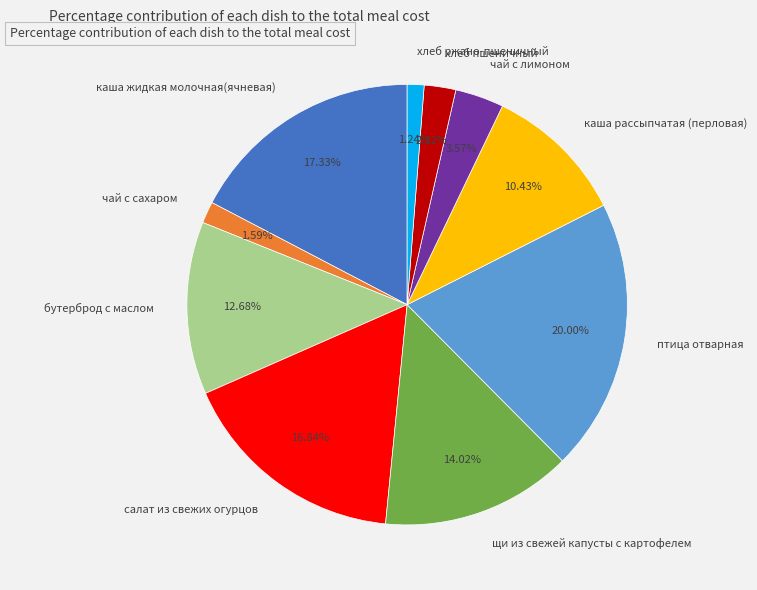

Does хлеб пшеничный account for over 50% of the chart?

No